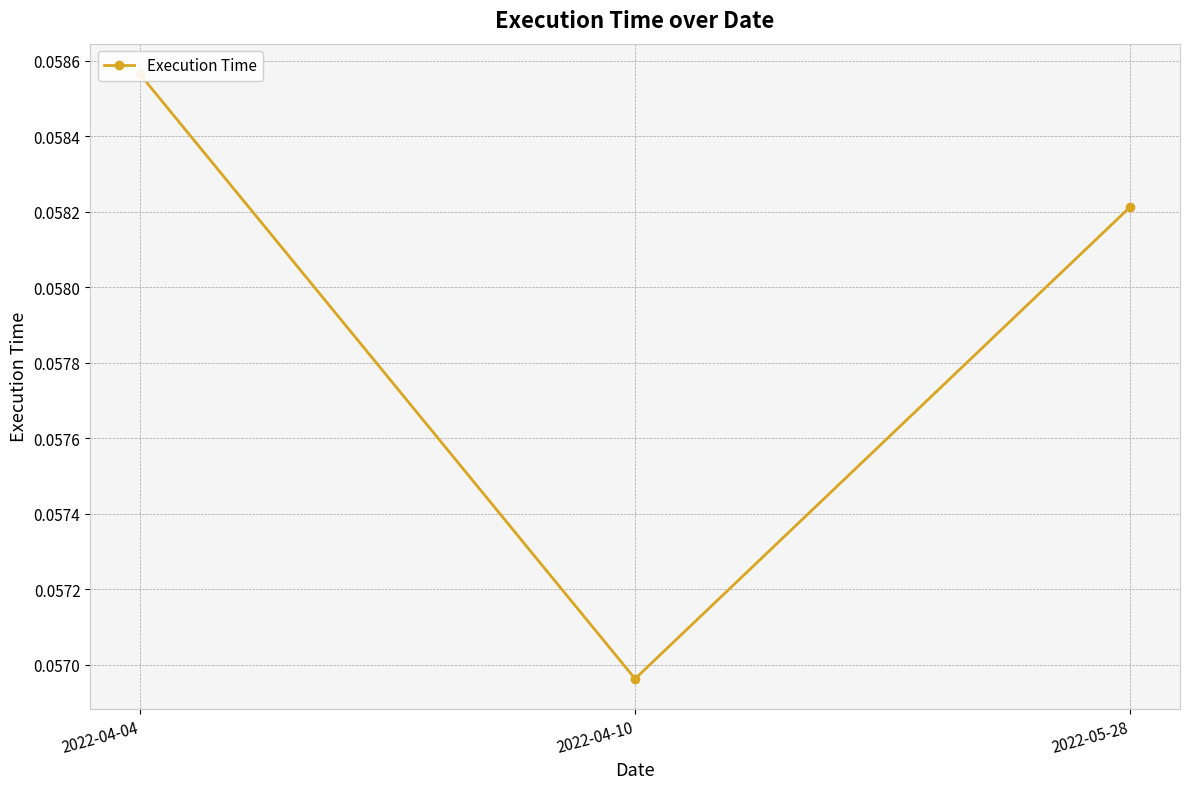

The value at 2022-04-04 is 0.0. True or false?

False